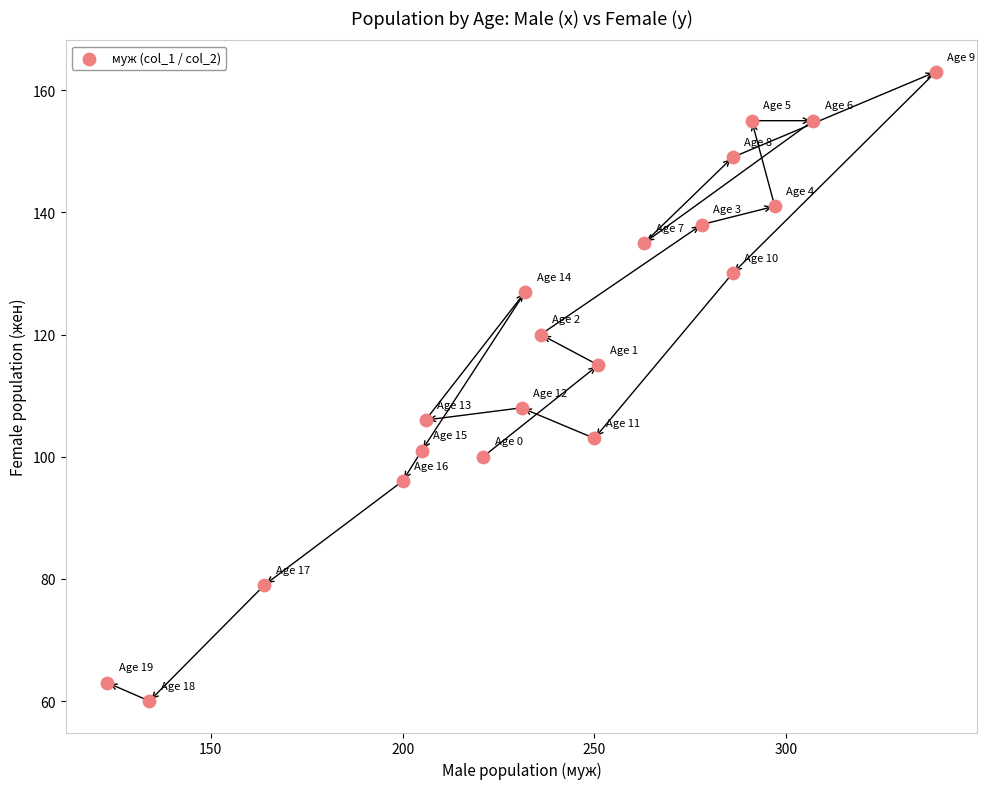

What is the range of Y values (max minus min)?

103